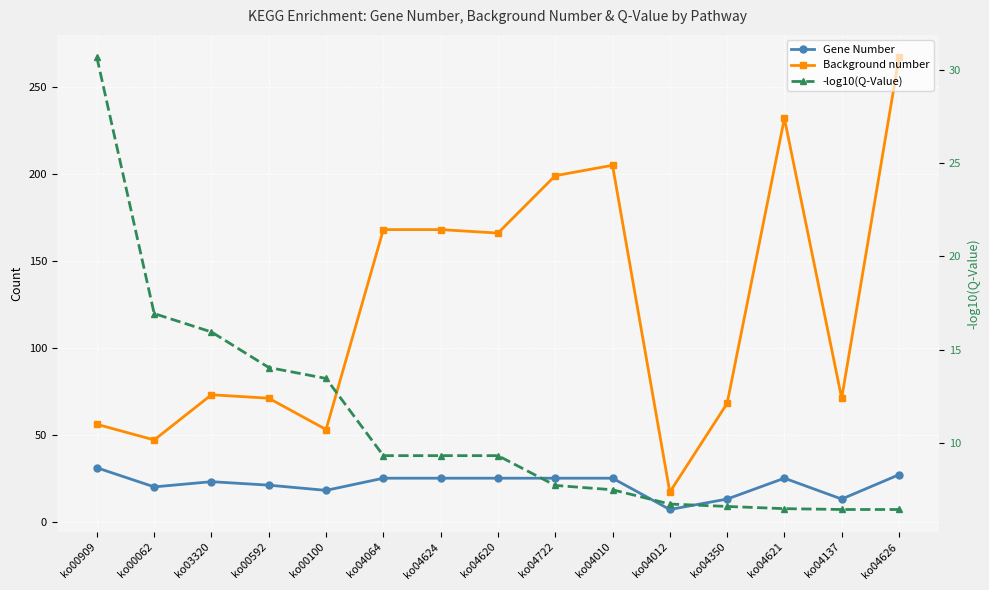

The value of Gene Number at ko04722 is 43.9. True or false?

False